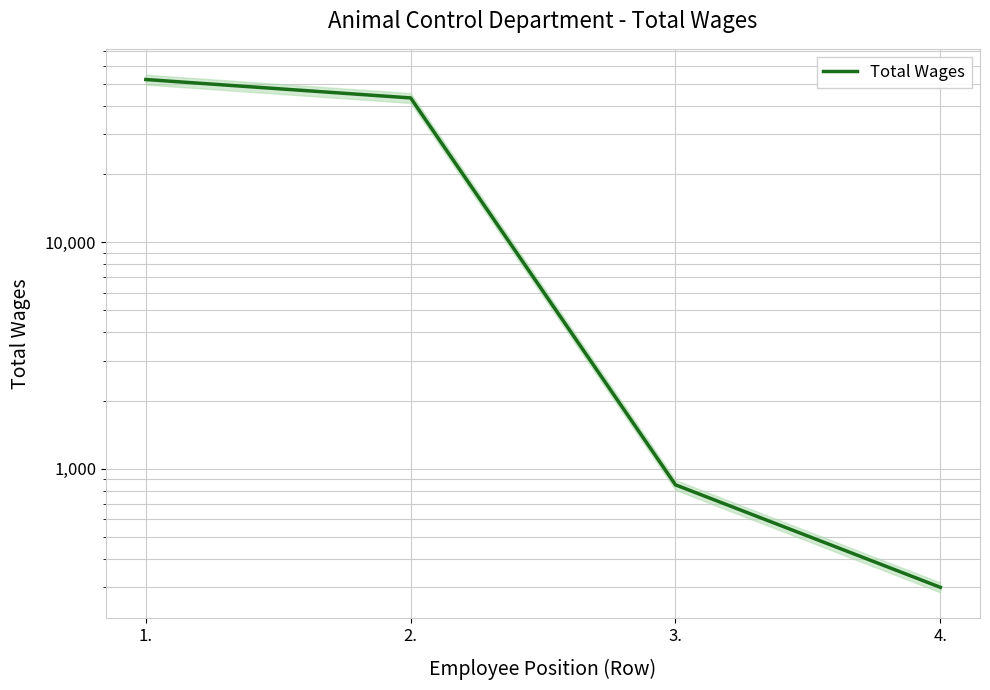

What is the difference between the maximum and second lowest values?

51447